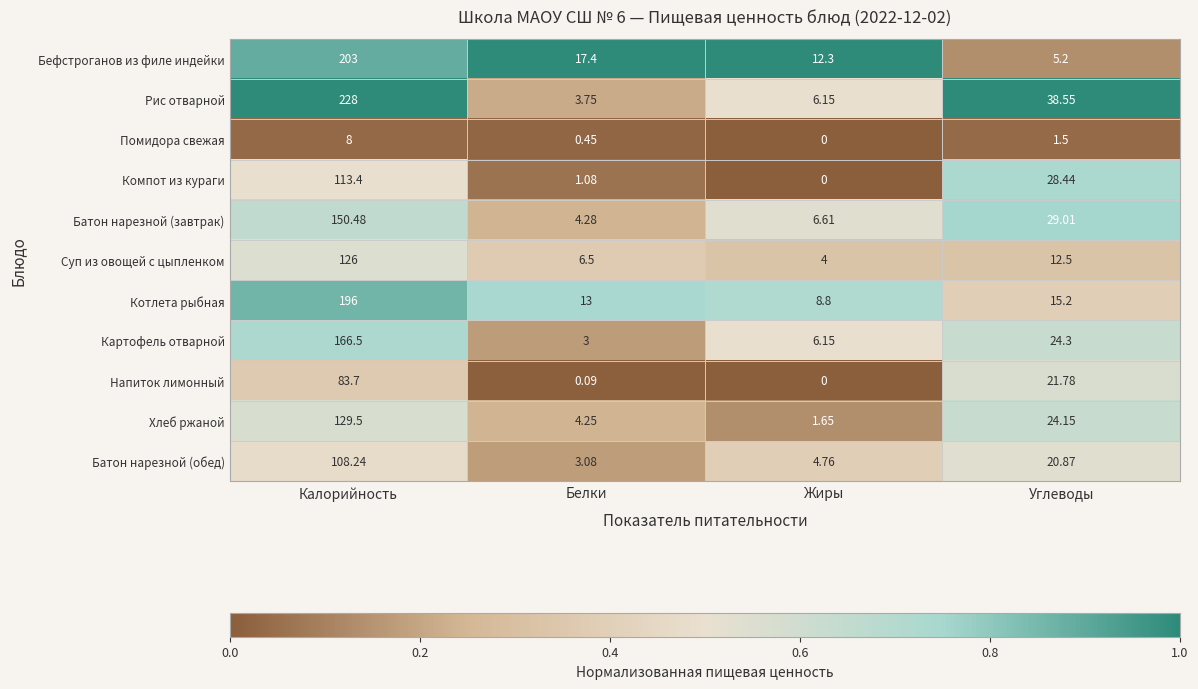

At Белки, list the series in order from smallest to largest.

Напиток лимонный, Помидора свежая, Компот из кураги, Картофель отварной, Батон нарезной (обед), Рис отварной, Хлеб ржаной, Батон нарезной (завтрак), Суп из овощей с цыпленком, Котлета рыбная, Бефстроганов из филе индейки